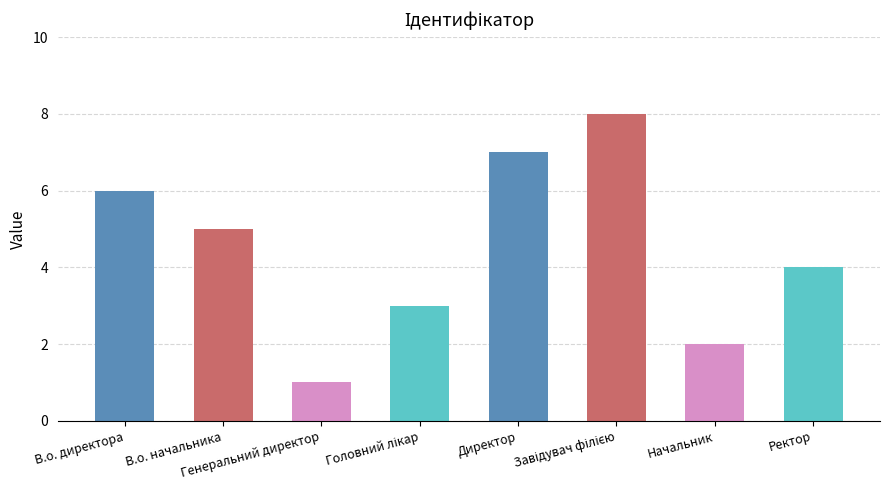

What is the sum of all values?

36